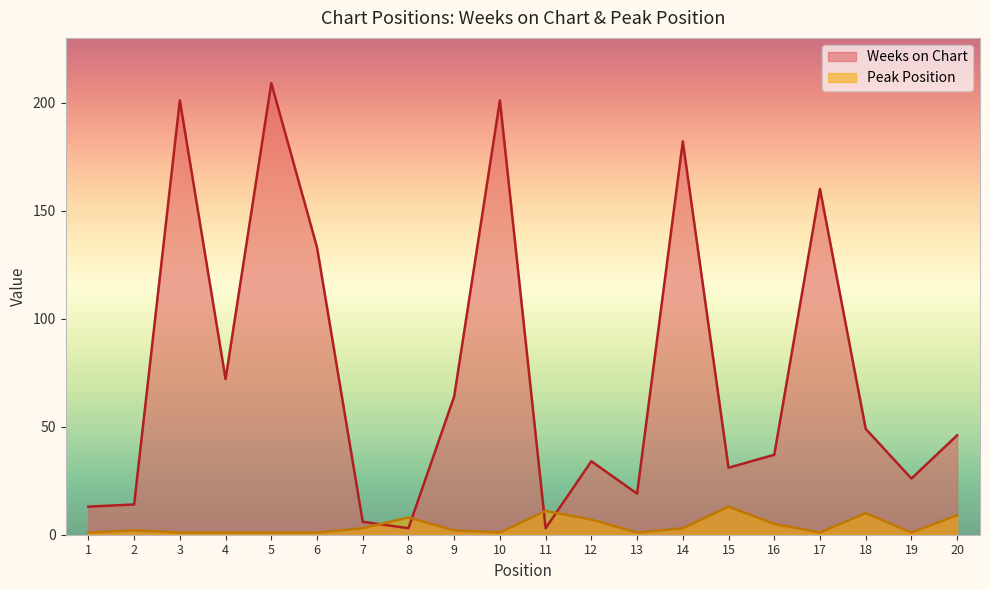

True or false: Weeks on Chart has a value of 14 at 2.

True